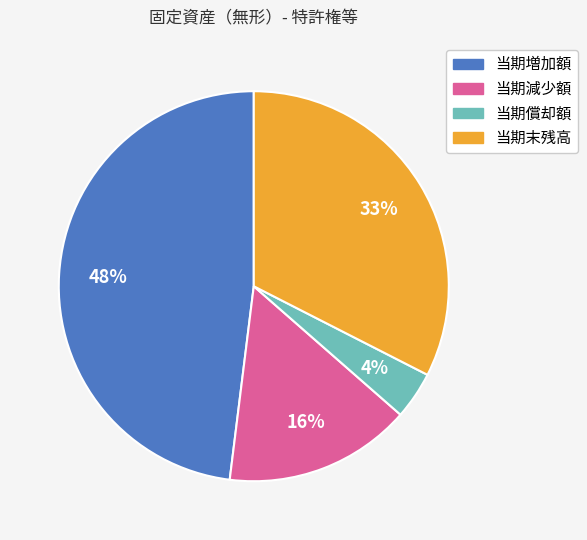

To the nearest percent, what percentage of the pie is 当期末残高?

33%